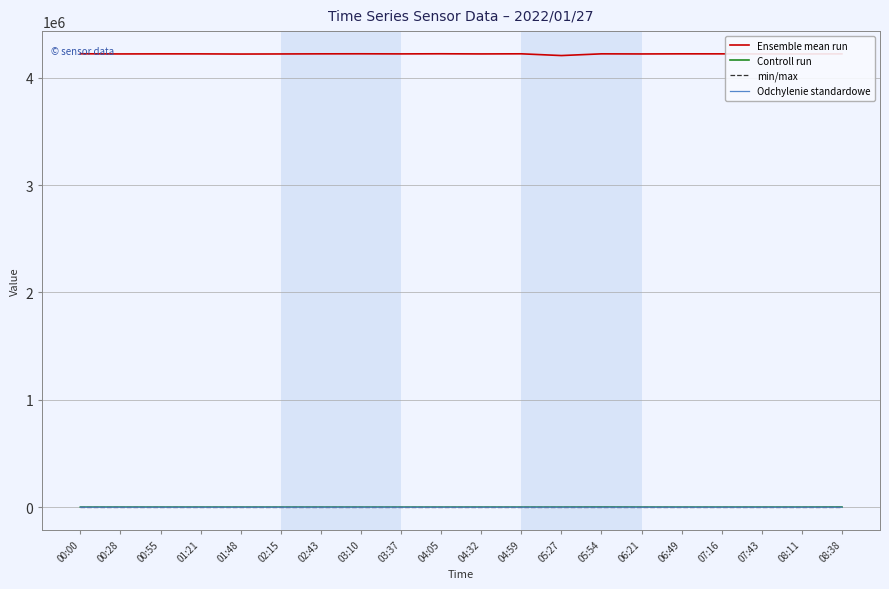

Which series has the largest range (max minus min)?

Ensemble mean run